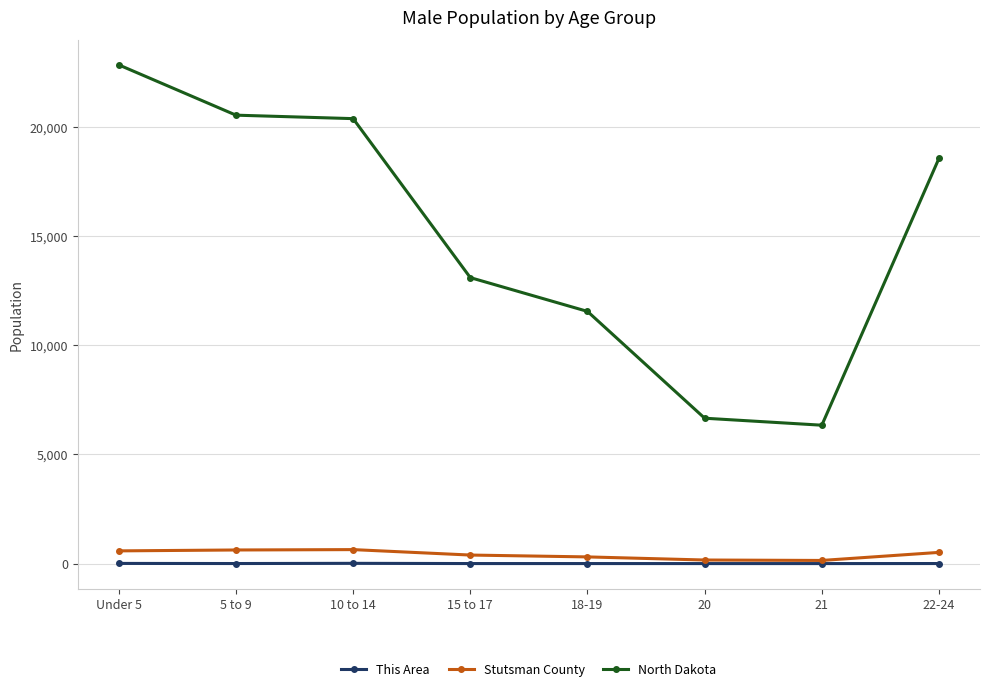

True or false: North Dakota has a value of 39058 at Under 5.

False